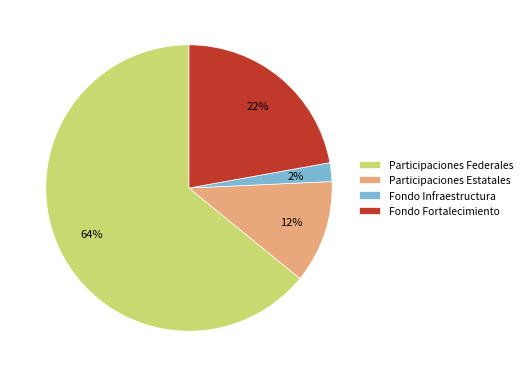

Rank the categories by value from lowest to highest.

Fondo Infraestructura, Participaciones Estatales, Fondo Fortalecimiento, Participaciones Federales